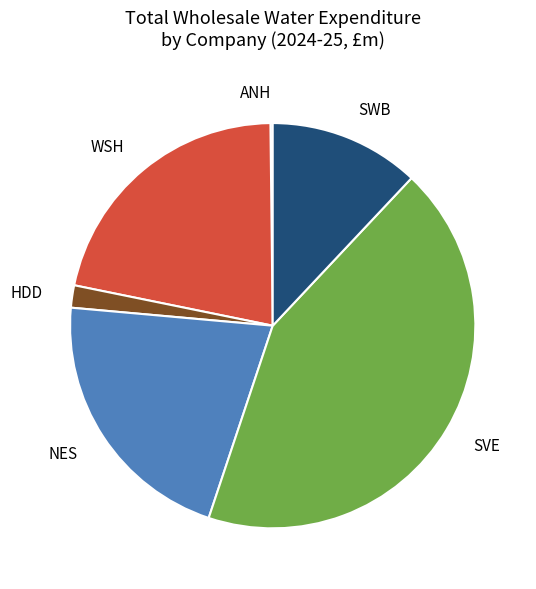

Does HDD account for over 50% of the chart?

No